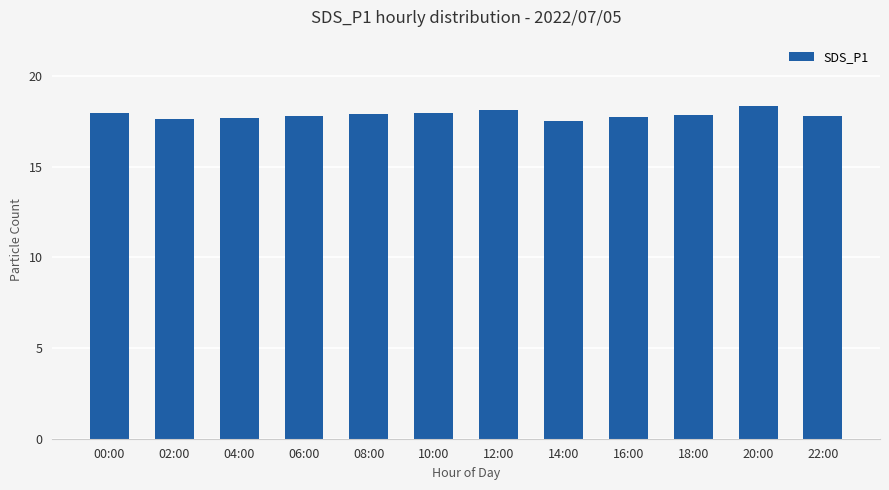

How many categories are shown in the chart?

12